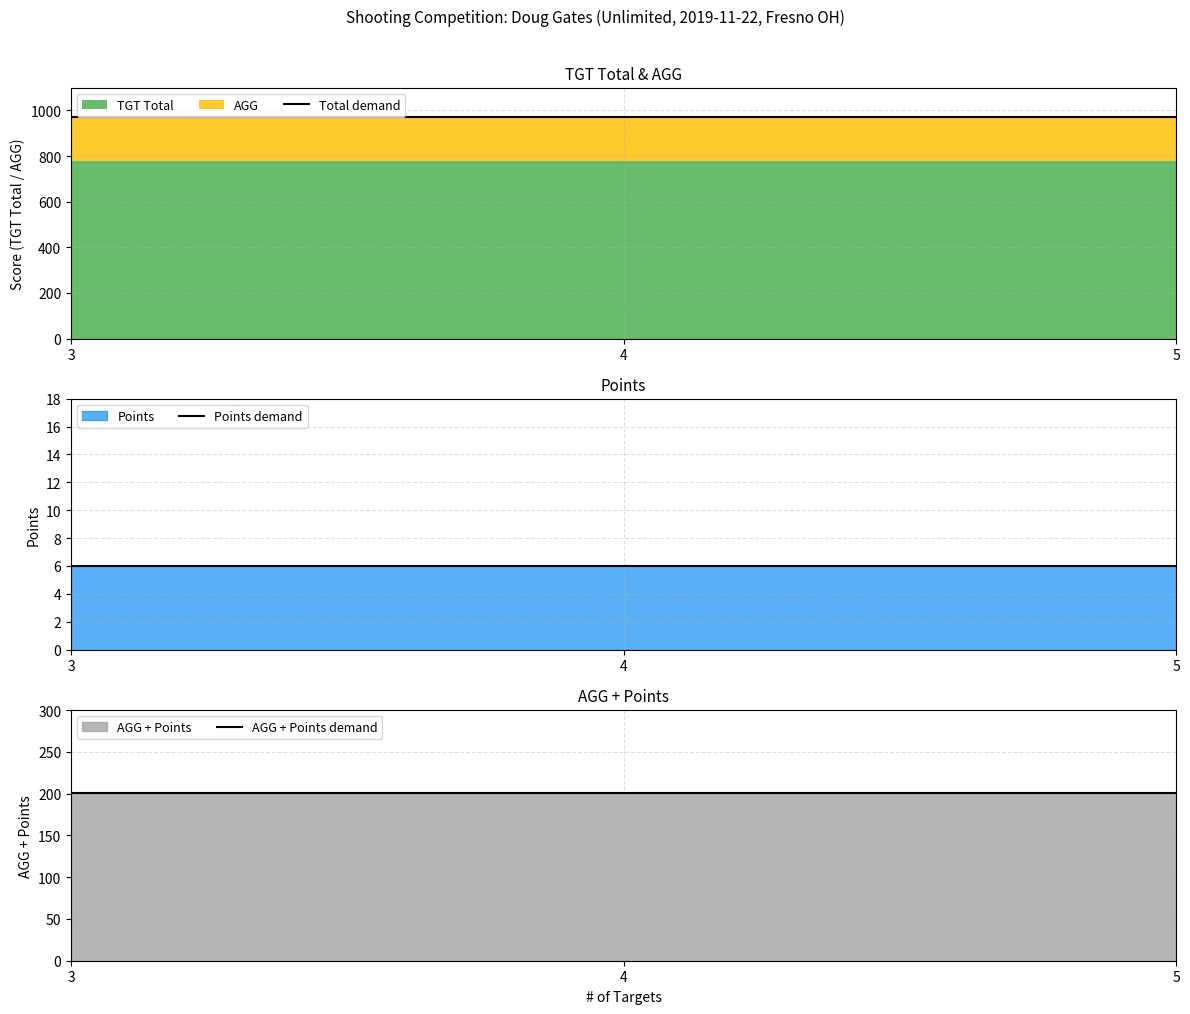

Which label corresponds to the largest value in the chart?

3